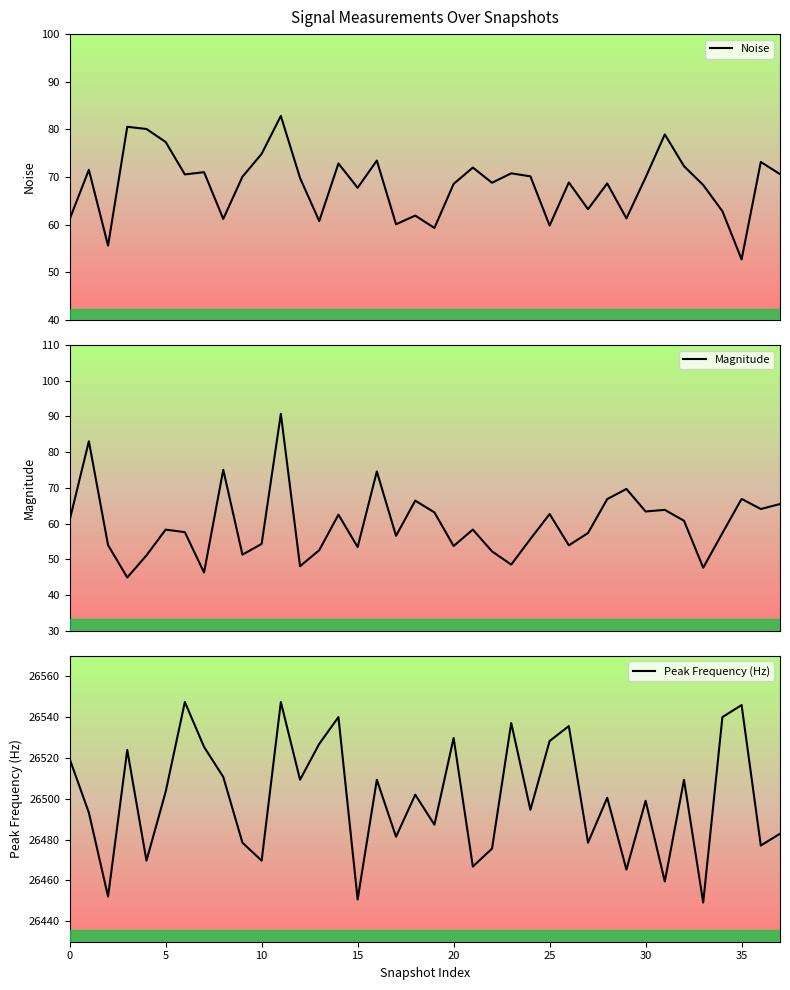

How many lines are shown in the chart?

3